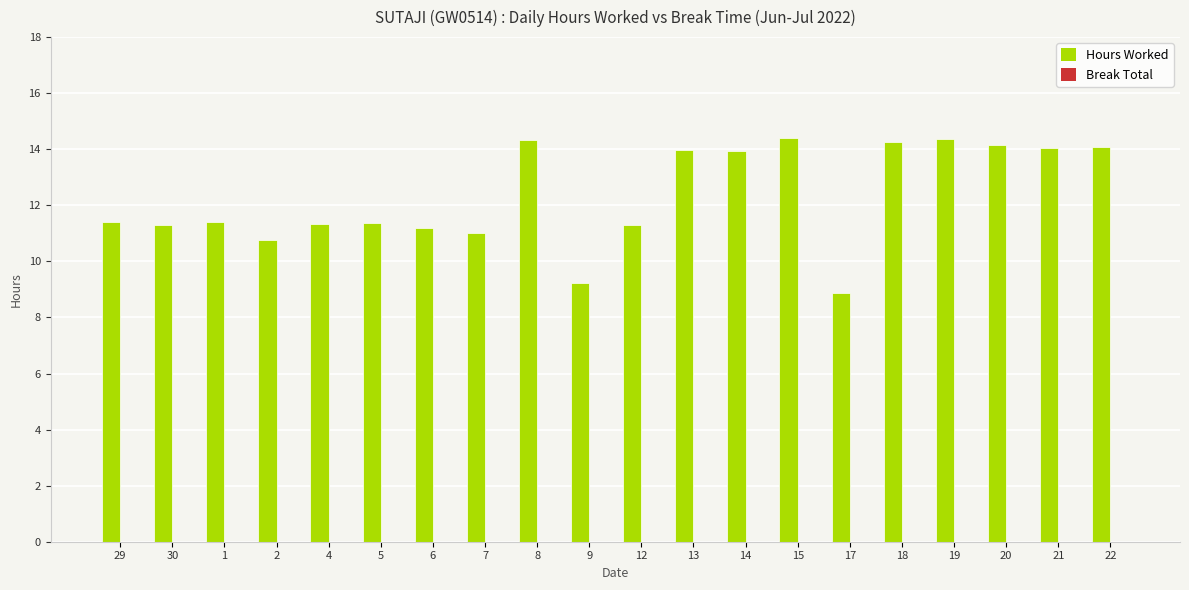

Between 22 and 2, which is larger?

22